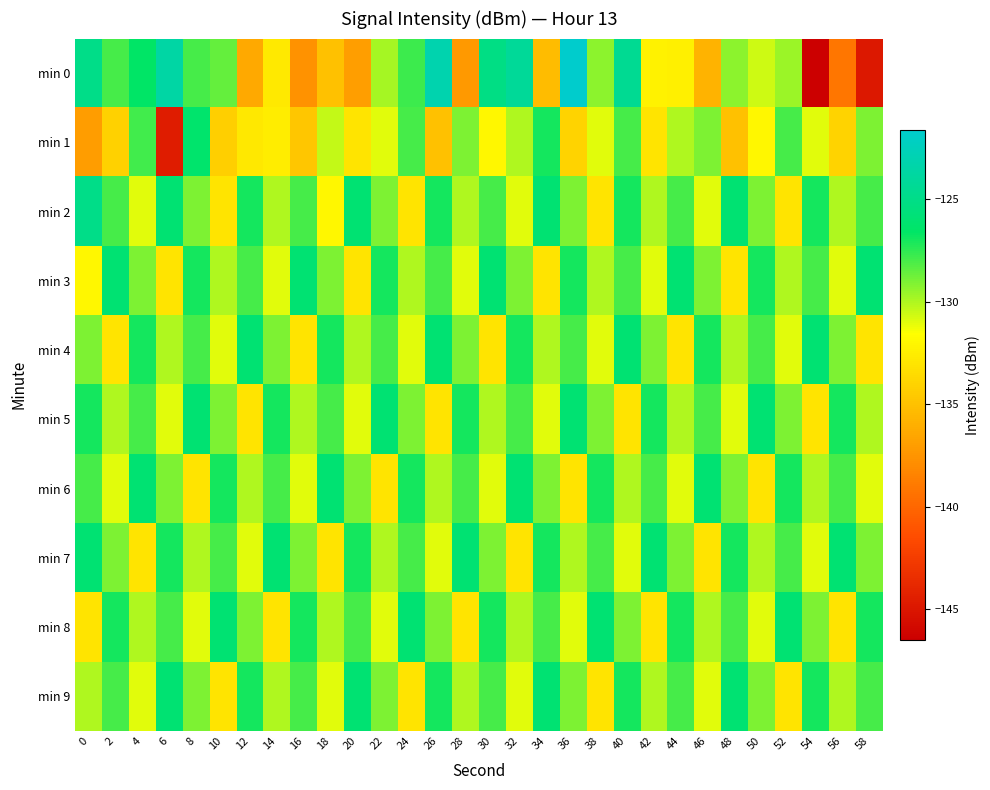

Which series has the largest total across all categories?

min 2